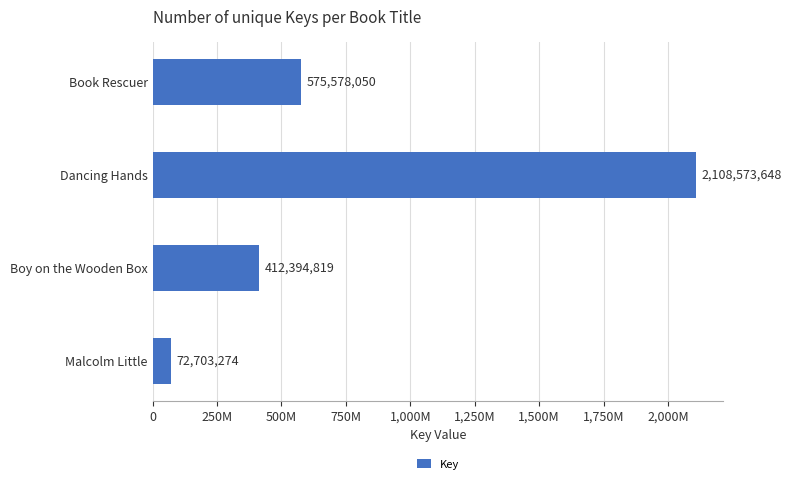

Are the bars horizontal?

Yes